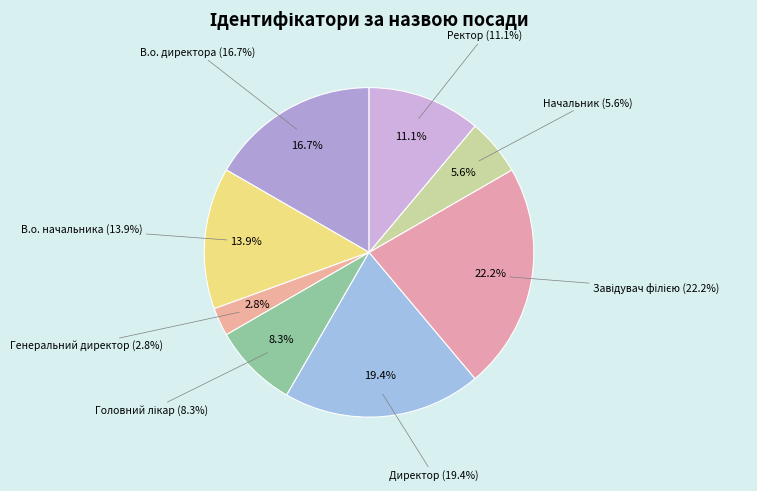

Rank the categories by value from lowest to highest.

Генеральний директор, Начальник, Головний лікар, Ректор, В.о. начальника, В.о. директора, Директор, Завідувач філією